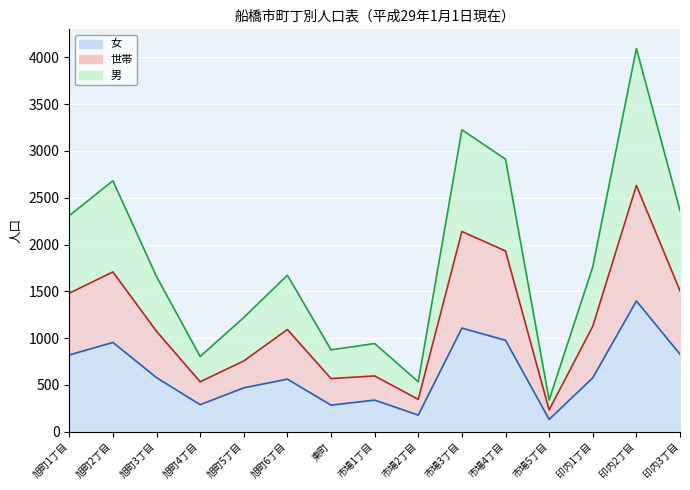

How many lines are shown in the chart?

3